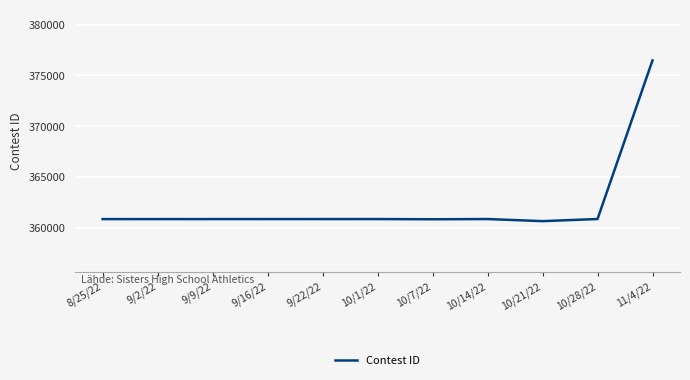

The value at 10/28/22 is 495373. True or false?

False